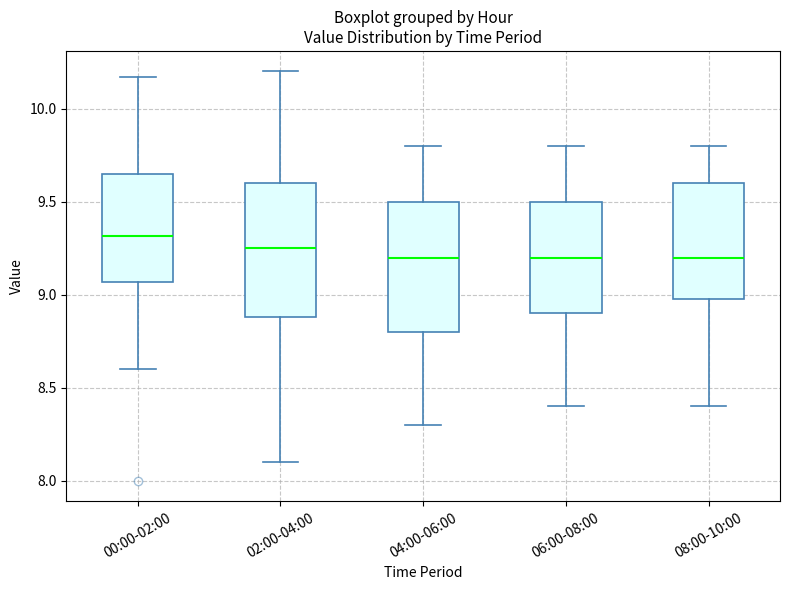

Where is the lower edge of the box for 06:00-08:00 on the y-axis? The values are not printed on the chart, so give them approximately, as read against the axis.

8.90